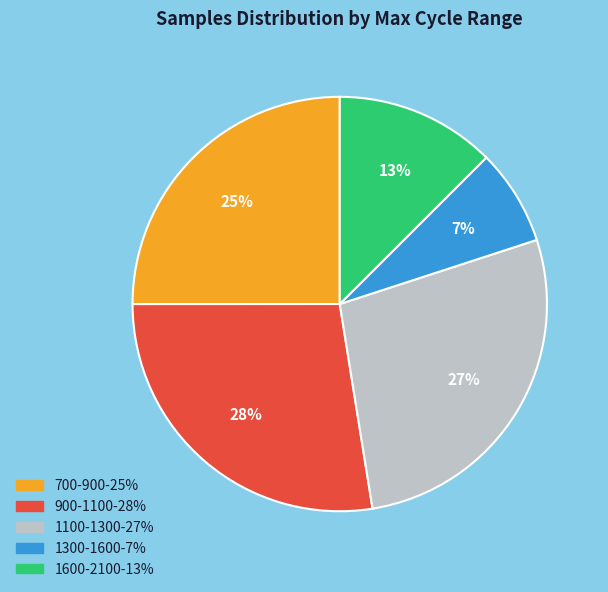

To the nearest percent, what is the average slice percentage?

20%